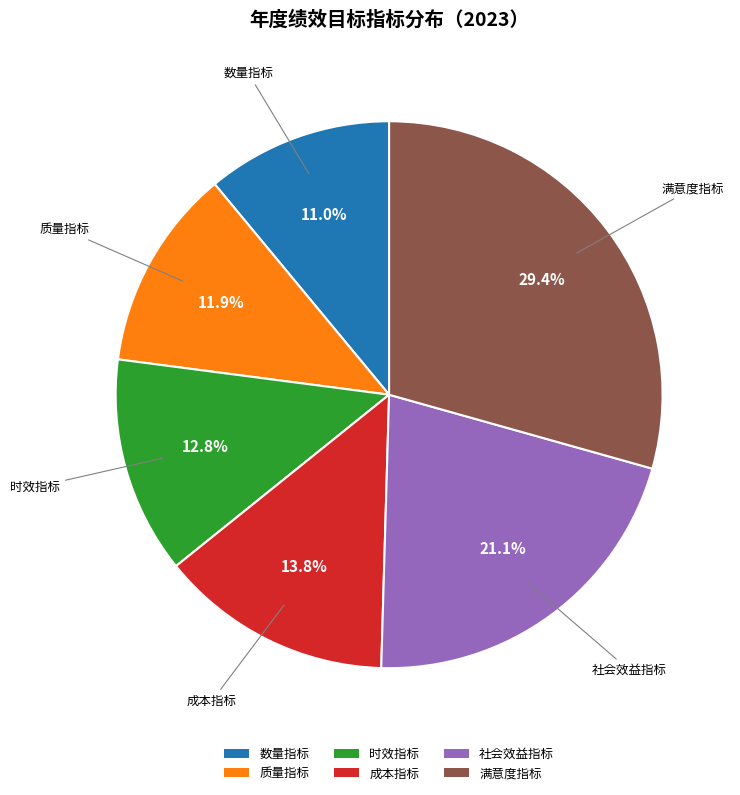

Rank the categories by value from highest to lowest.

满意度指标, 社会效益指标, 成本指标, 时效指标, 质量指标, 数量指标